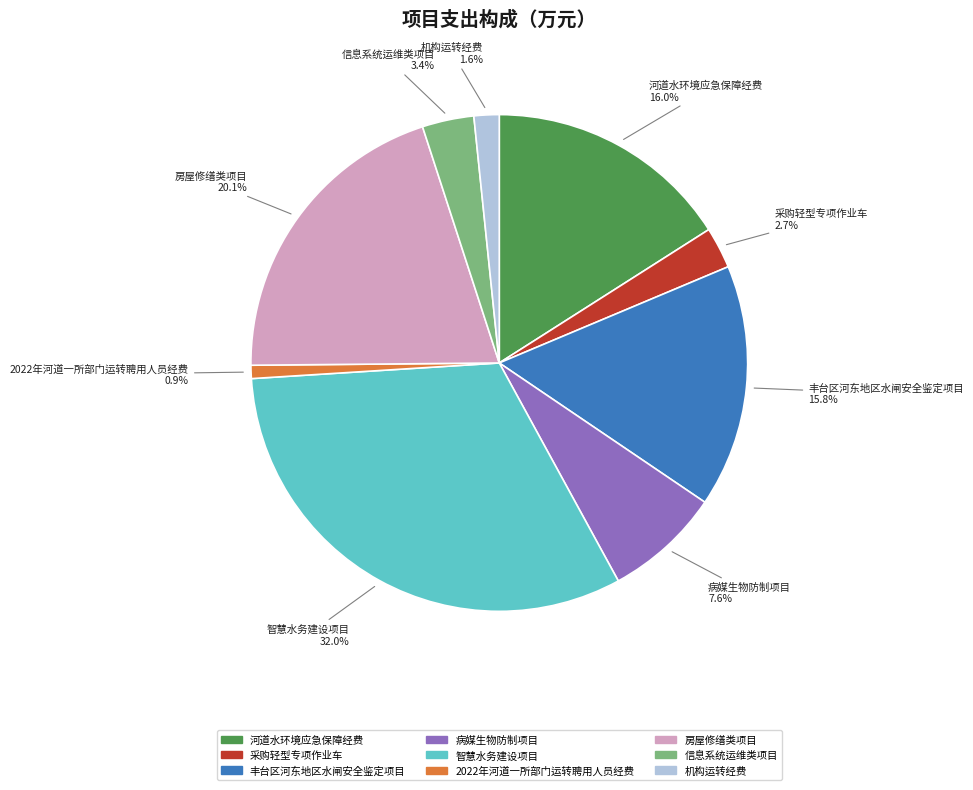

The 2022年河道一所部门运转聘用人员经费 slice represents 1% of the pie. True or false?

True